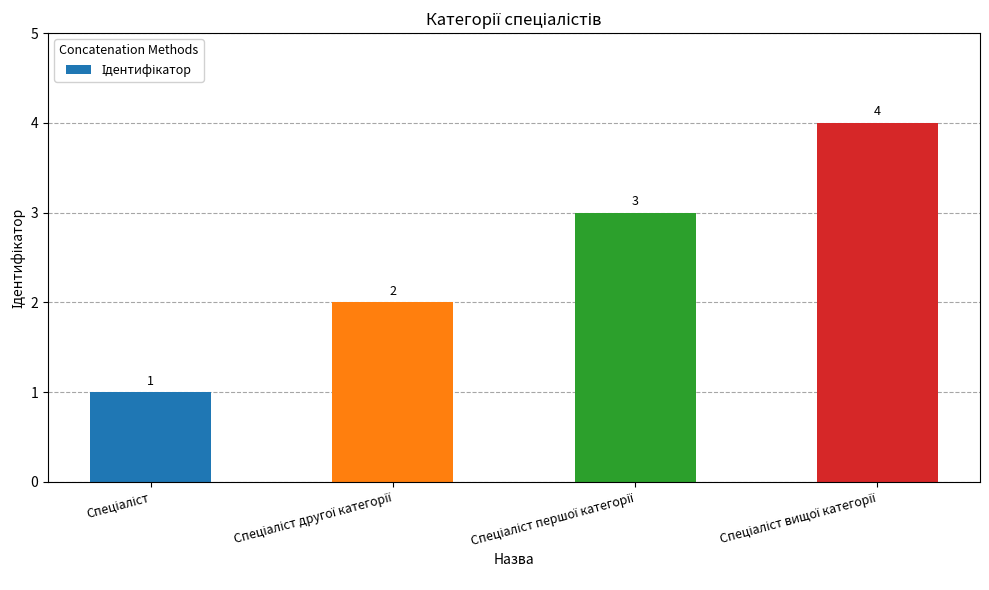

Reading right to left, extract all data points from this chart.

4	3	2	1